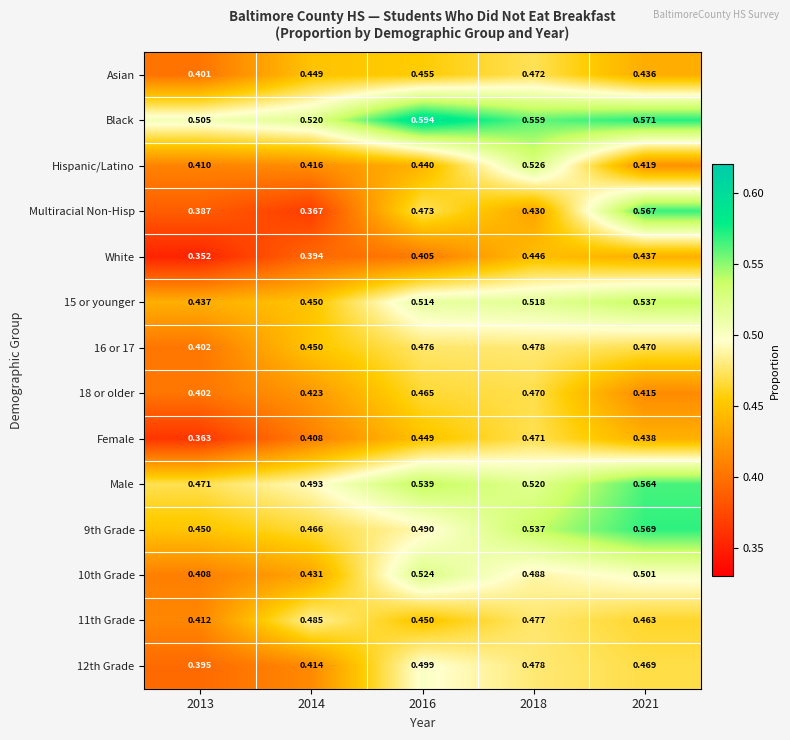

How many data points does each series have?

5